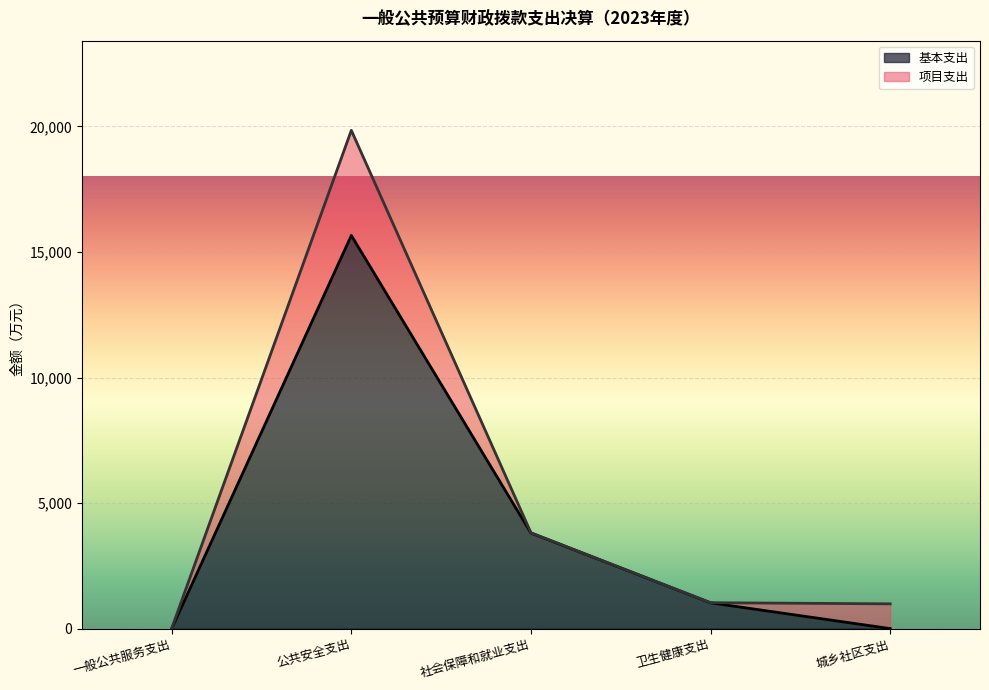

Does the chart display data point markers on the line(s)?

No